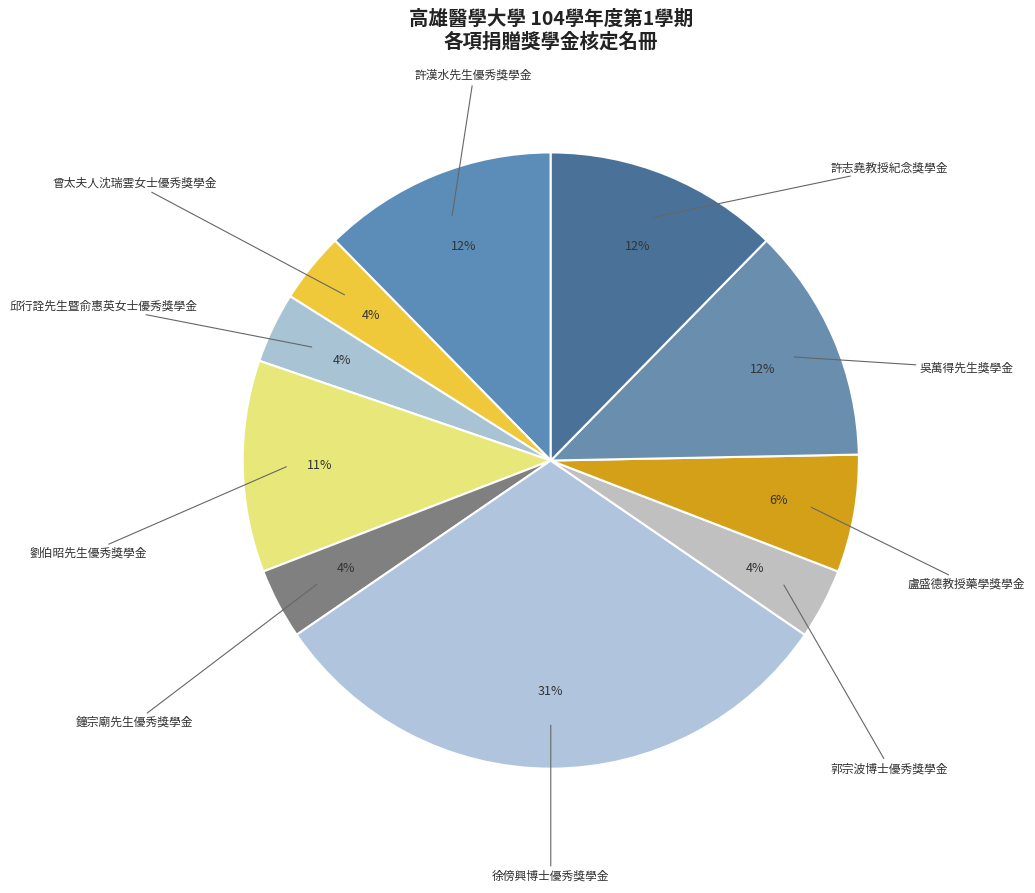

Rank the categories by value from lowest to highest.

曾太夫人沈瑞雲女士優秀獎學金, 邱行詮先生暨俞惠英女士優秀獎學金, 鐘宗廟先生優秀獎學金, 郭宗波博士優秀獎學金, 盧盛德教授藥學獎學金, 劉伯昭先生優秀獎學金, 許漢水先生優秀獎學金, 吳萬得先生獎學金, 許志堯教授紀念獎學金, 徐傍興博士優秀獎學金